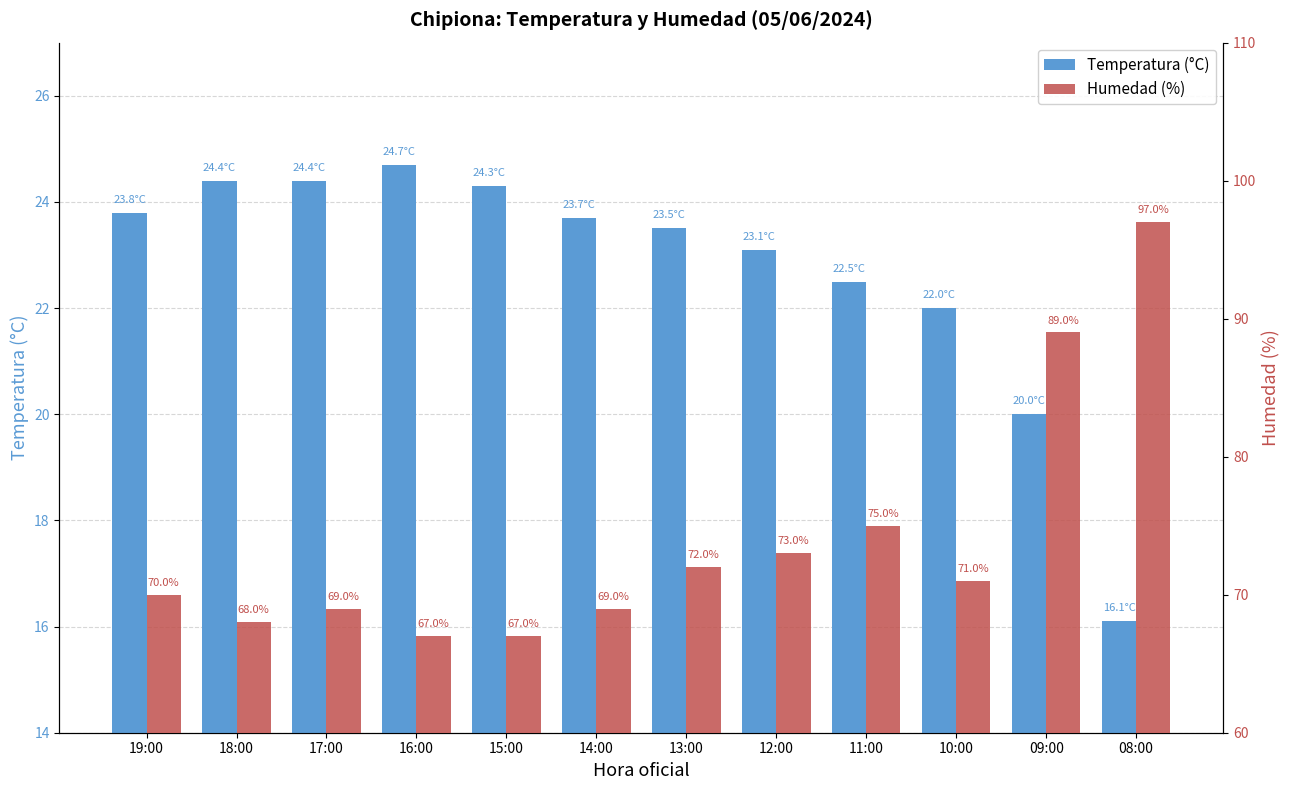

What is the value of the Humedad (%) bar at the 7th from the left?

72.0